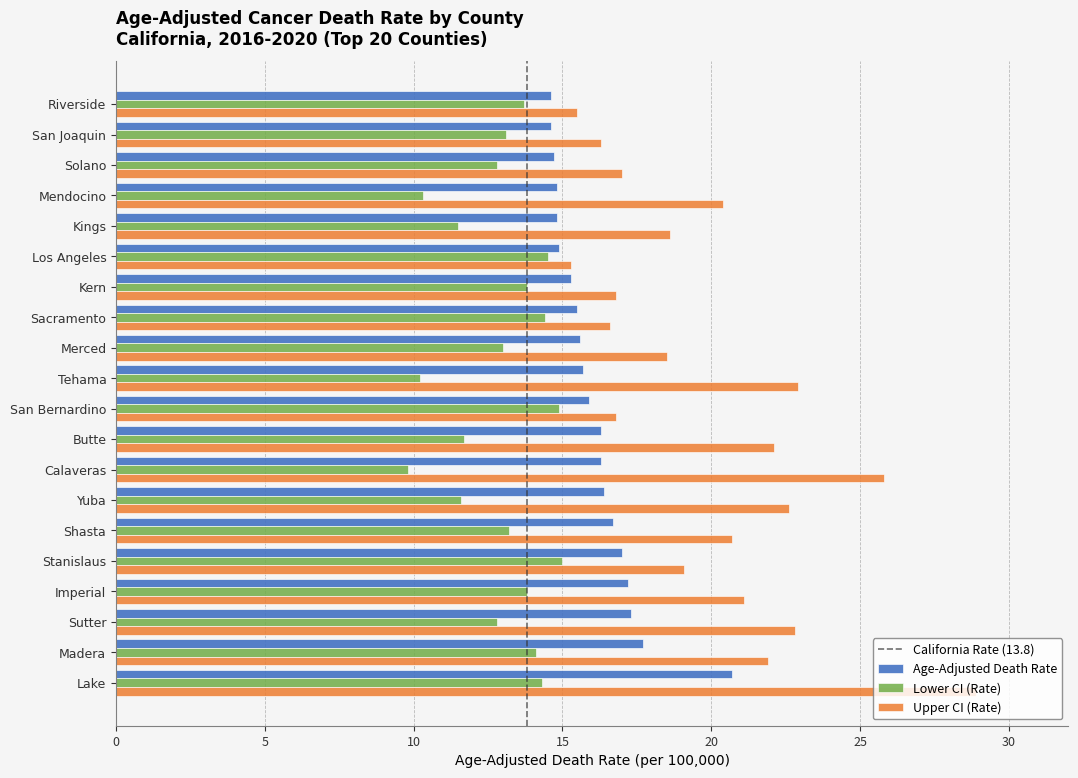

At Merced, list the series in order from smallest to largest.

Lower CI (Rate), Age-Adjusted Death Rate, Upper CI (Rate)